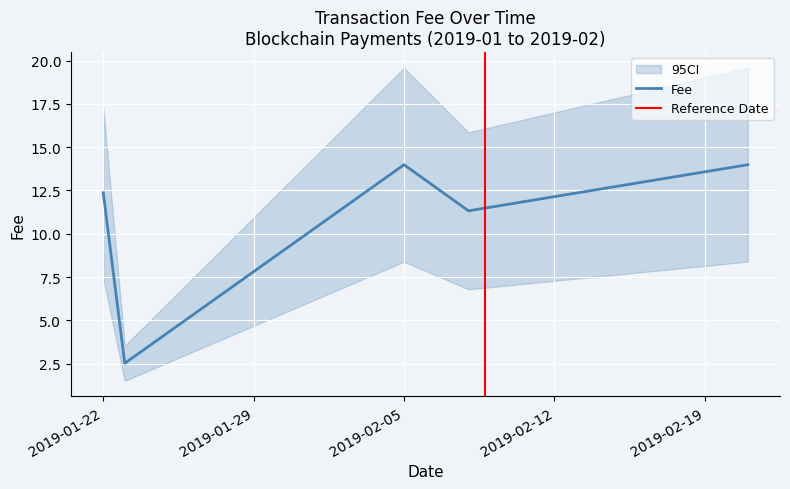

What is the difference between the values at 15 and 22?

11.8